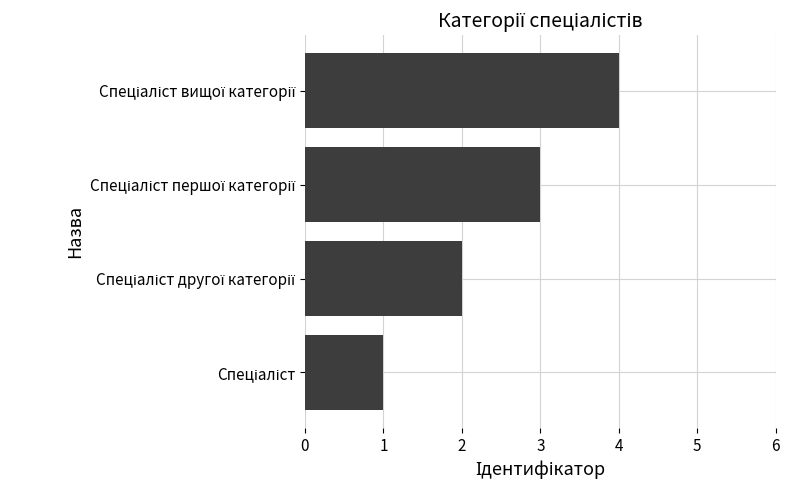

What is the greatest value displayed?

4